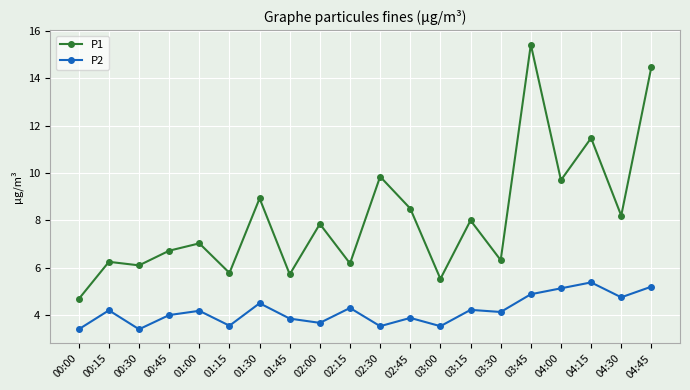

What position from the left is 00:45?

4